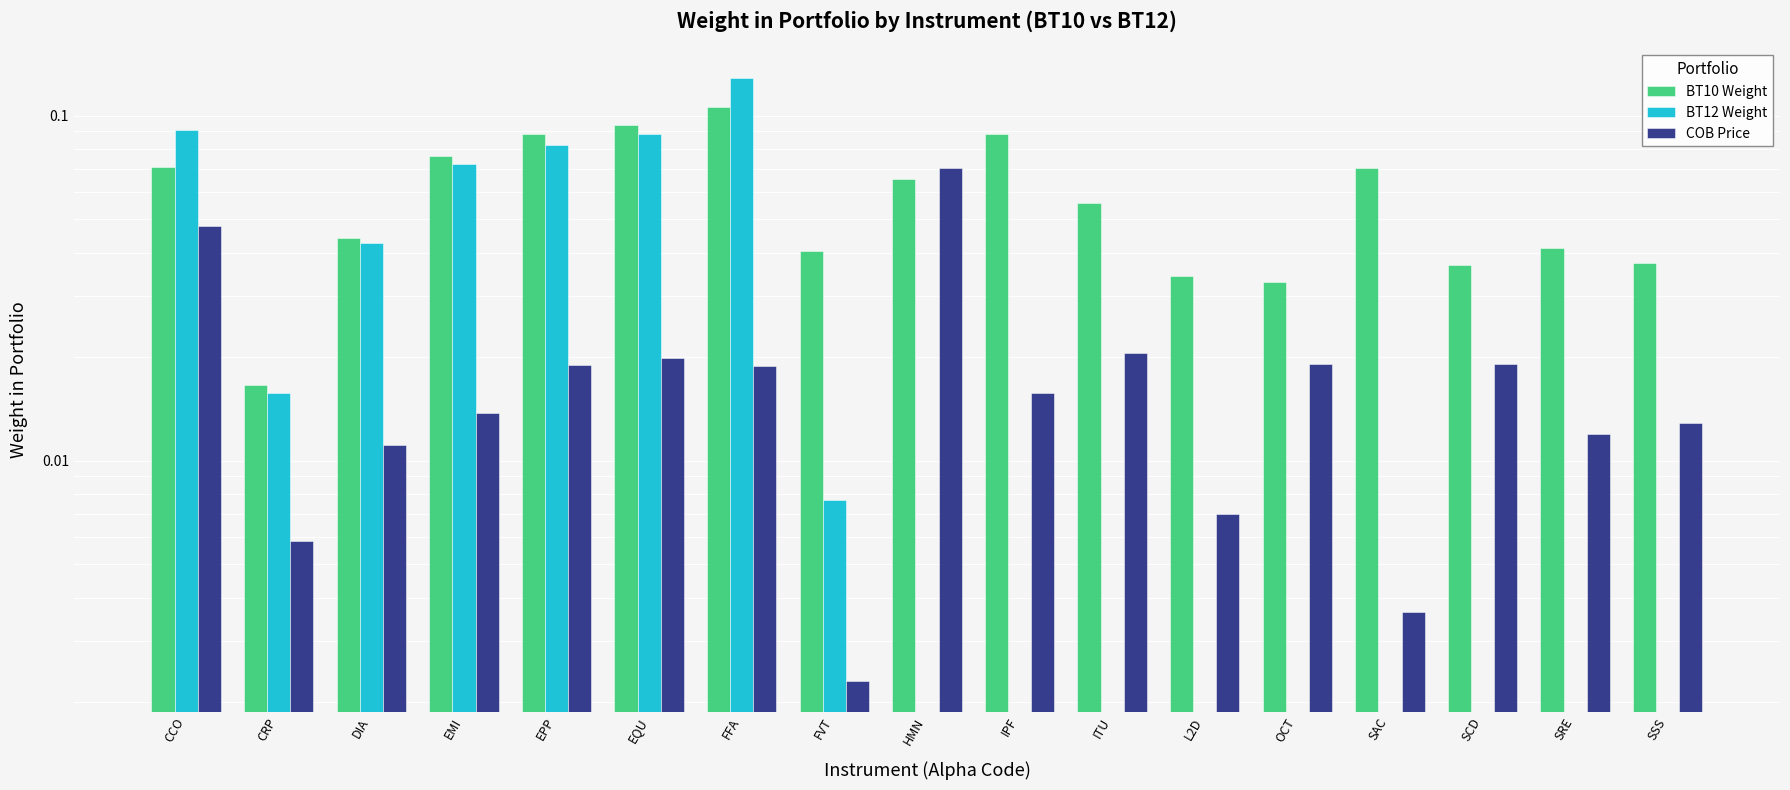

Which series has the largest range (max minus min)?

BT12 Weight